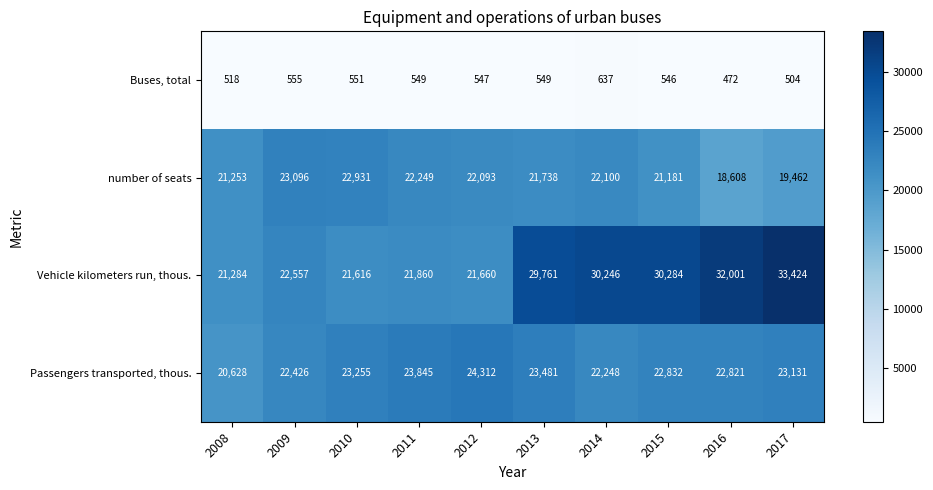

Rank the series by their maximum value, from highest to lowest.

Vehicle kilometers run, thous., Passengers transported, thous., number of seats, Buses, total